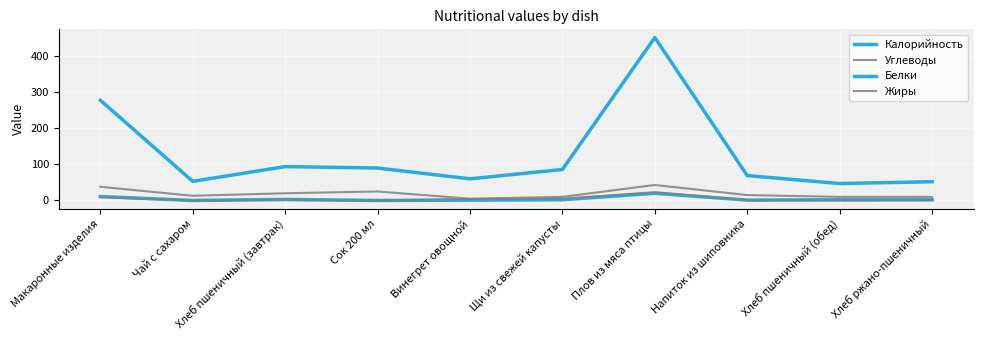

Does the chart have visible grid lines?

Yes